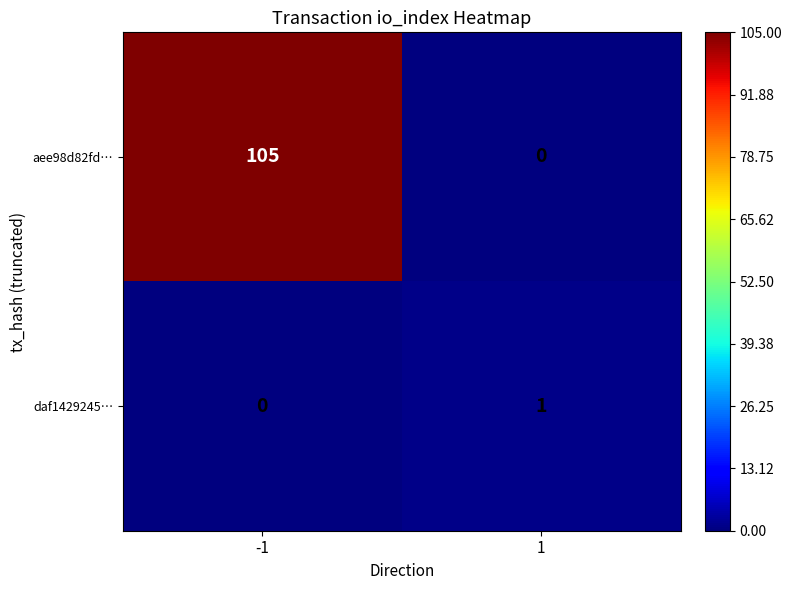

Which series has the largest total across all categories?

aee98d82fd…